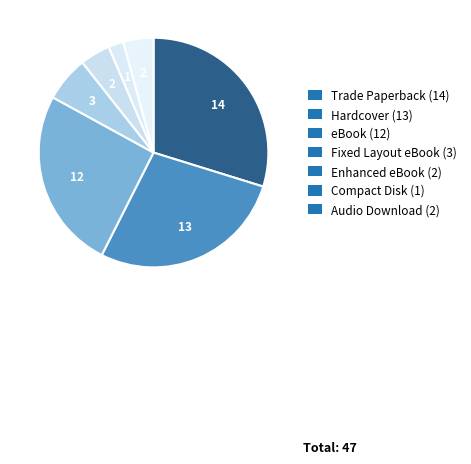

True or false: Trade Paperback accounts for 30% of the total.

True